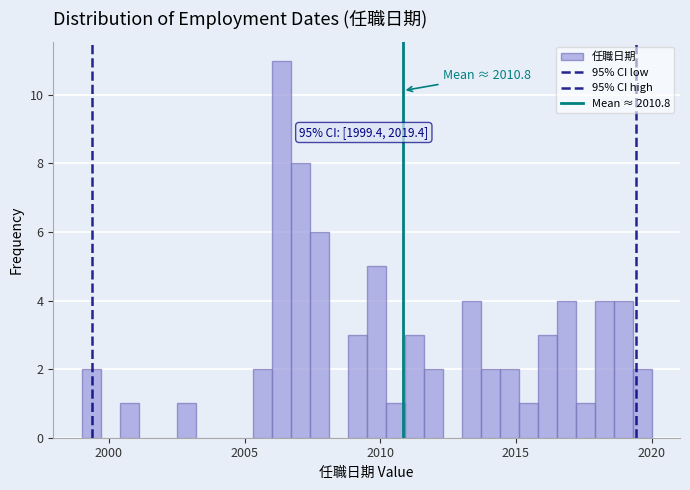

Read against the x-axis, roughly where is the centre of the tallest bar?

2006.5